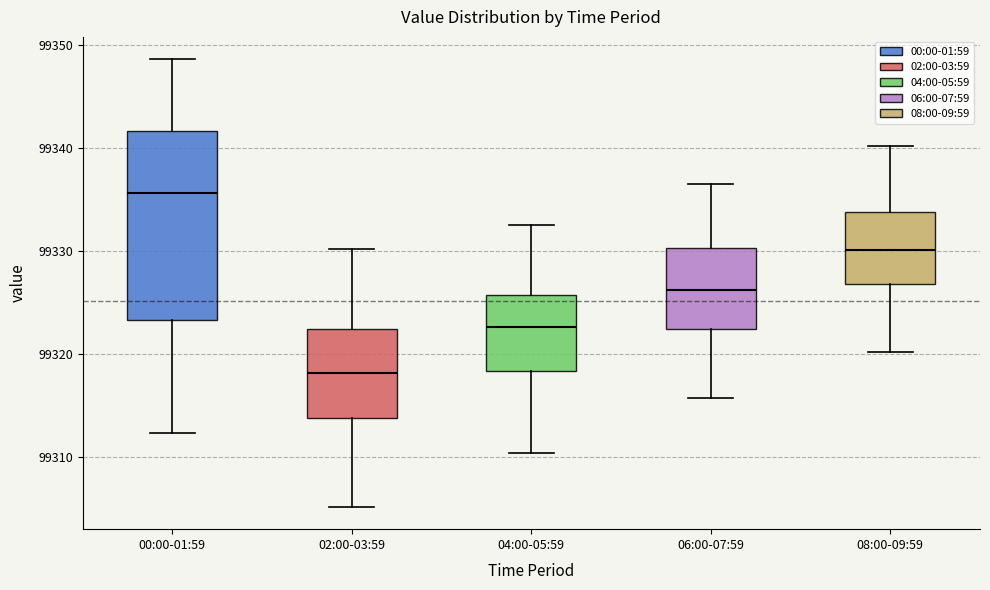

Reading left to right, read every box against the y-axis: the position of its median line, the range the box covers, and the ends of its whiskers. The values are not printed on the chart, so give them approximately, as read against the axis.

00:00-01:59: median 99336, box 99323 to 99342, whiskers 99312 to 99349
02:00-03:59: median 99318, box 99314 to 99322, whiskers 99305 to 99330
04:00-05:59: median 99323, box 99318 to 99326, whiskers 99310 to 99333
06:00-07:59: median 99326, box 99322 to 99330, whiskers 99316 to 99337
08:00-09:59: median 99330, box 99327 to 99334, whiskers 99320 to 99340